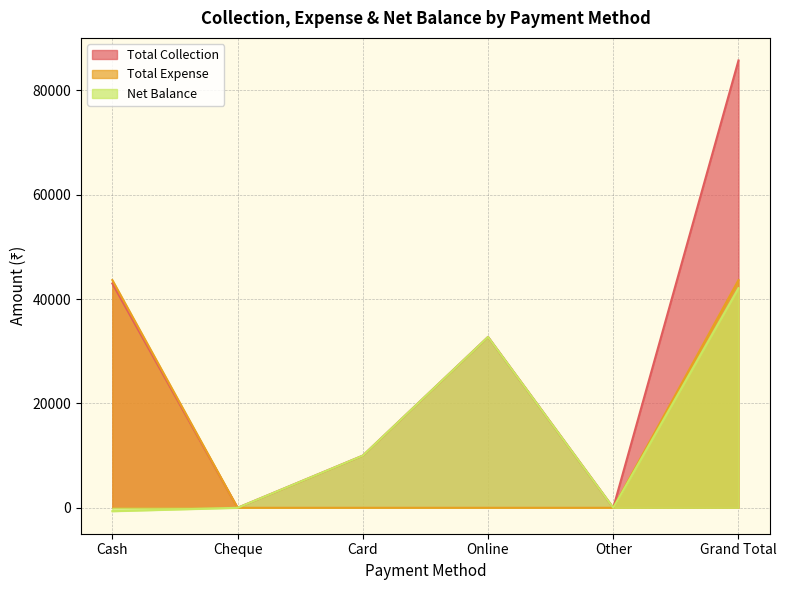

True or false: Net Balance and Total Collection intersect in this chart.

False